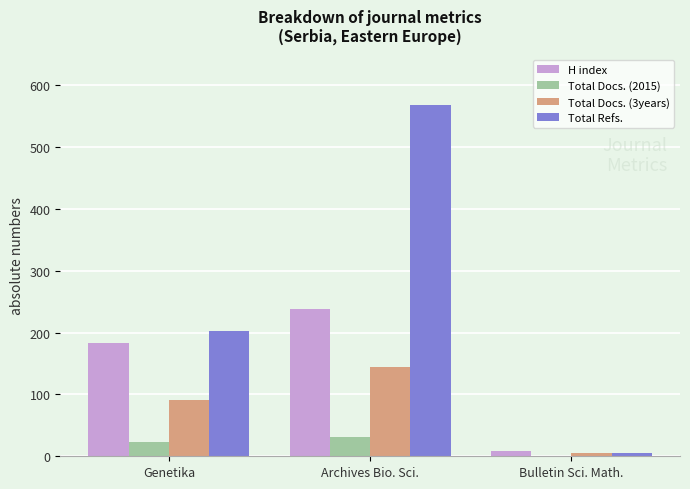

How many groups of bars are there?

3